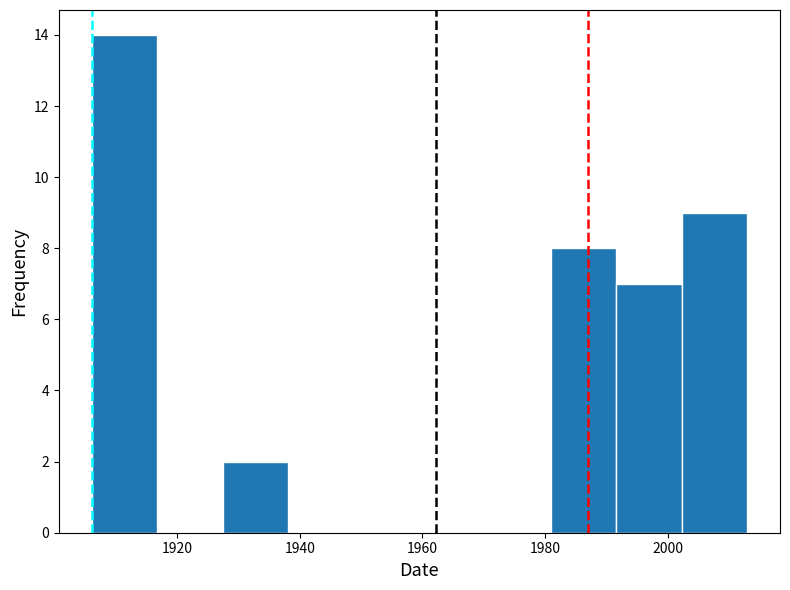

How tall is the bar that spans 1992 to 2002 on the x-axis? Neither the bar edges nor the heights are printed on the chart, so give them approximately, as read against the axes.

7